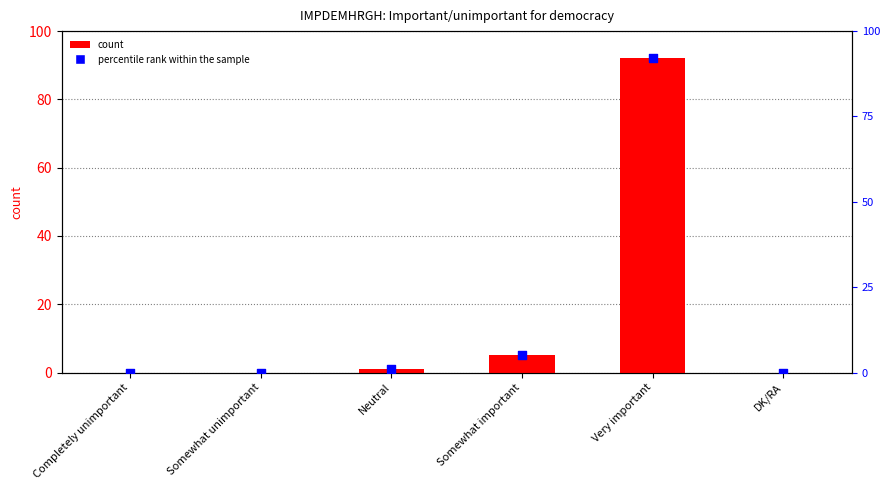

Which series contains the lowest Y value?

სიხშირის განაწილება (%)